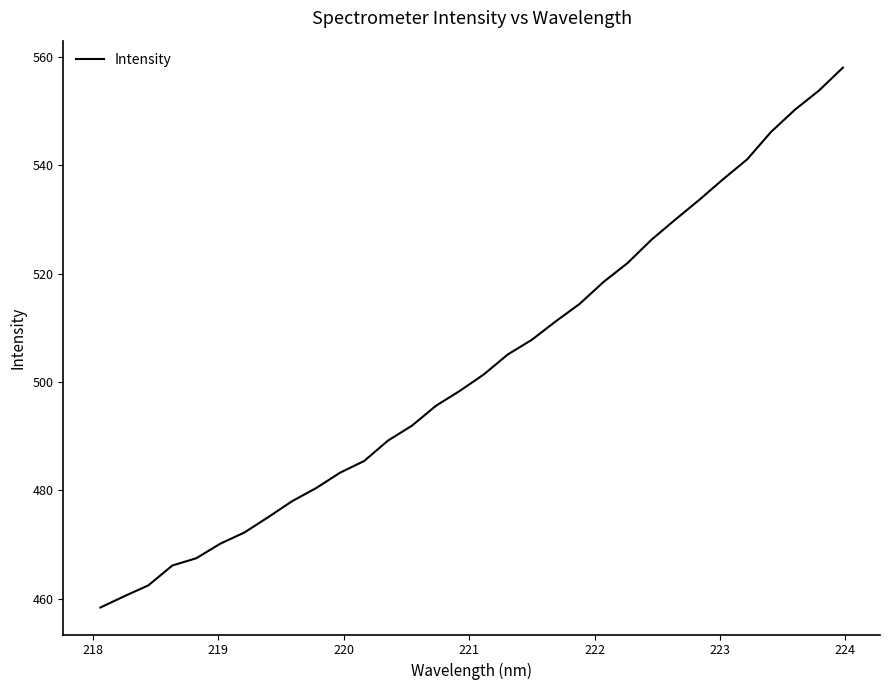

What is the greatest value displayed?

558.0